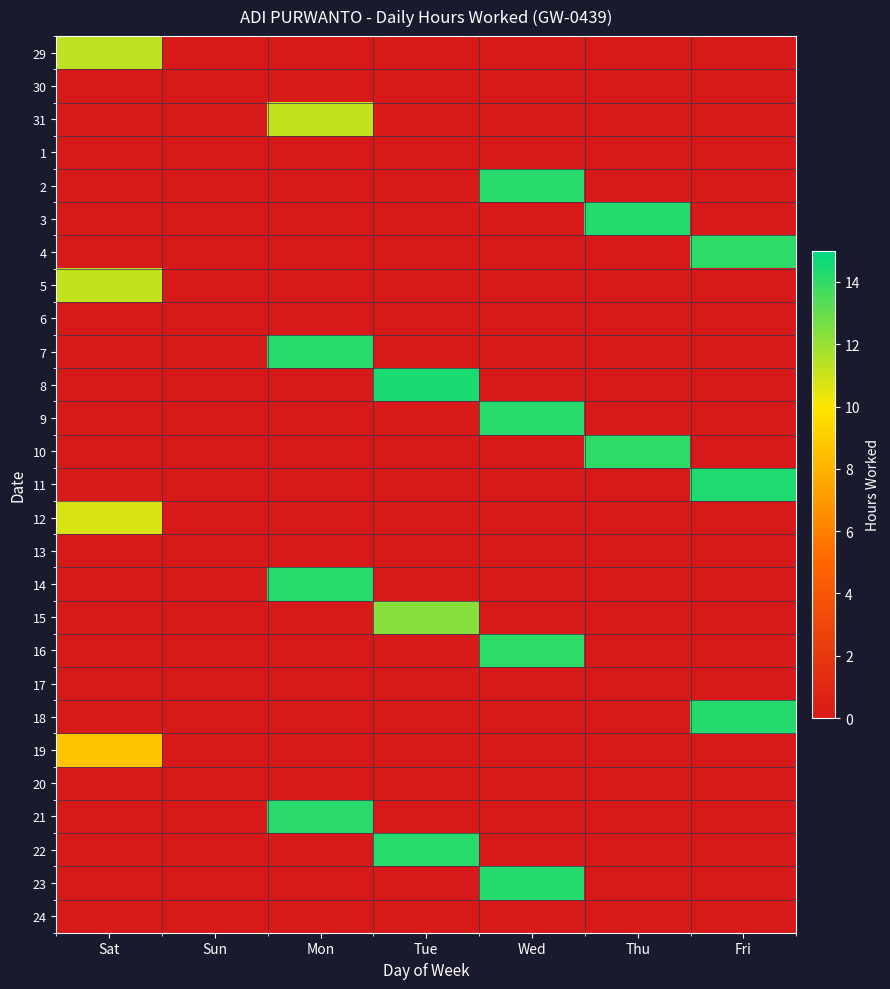

At which label is 29 closest to 5?

Sun